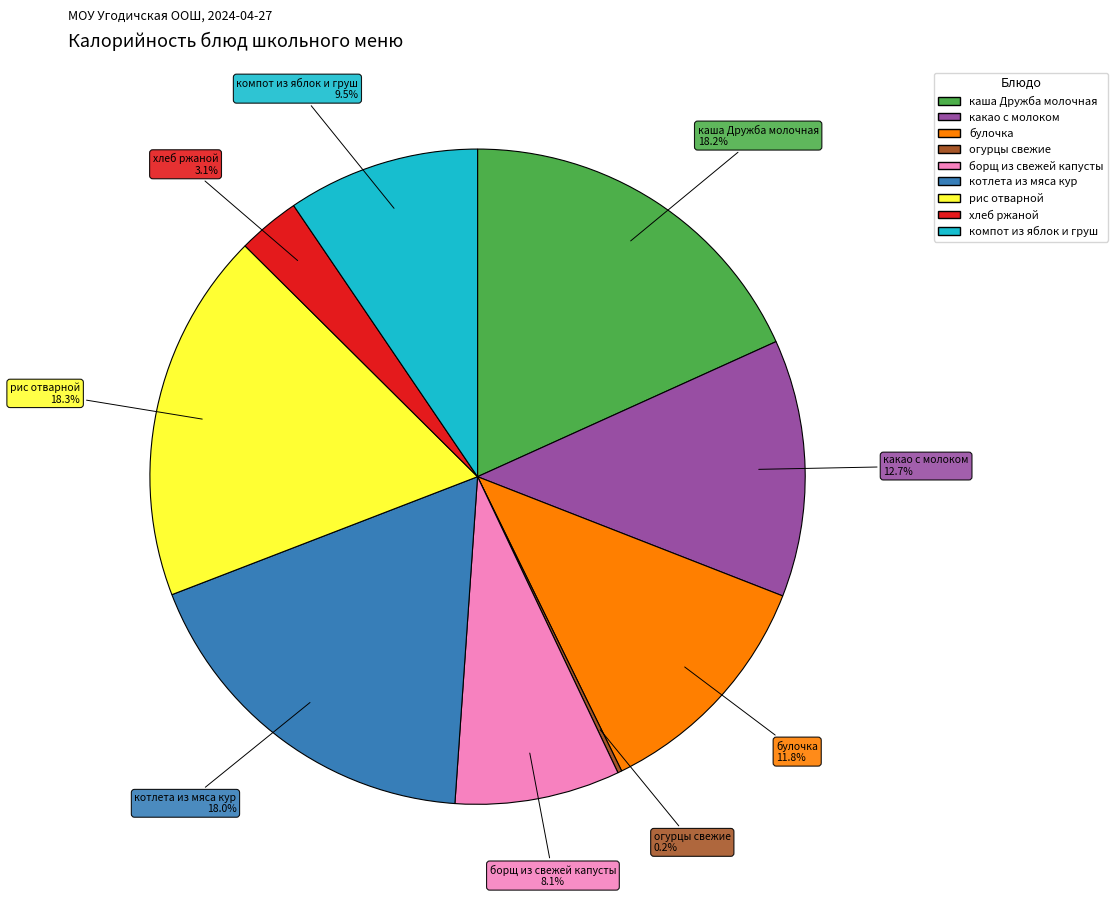

How much of the chart is everything except каша Дружба молочная?

81.8%